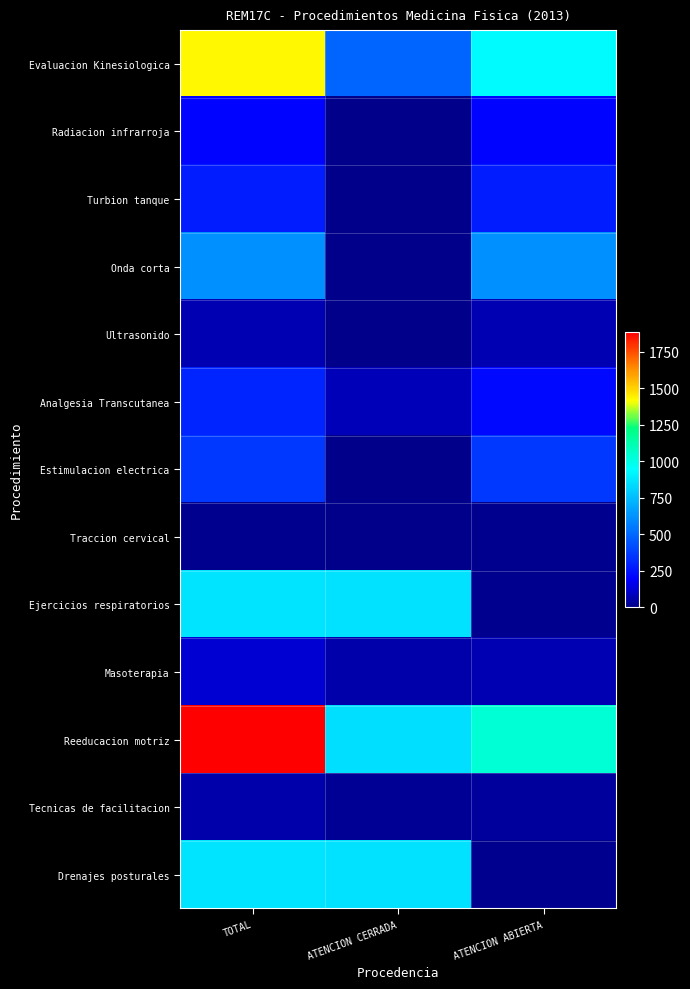

Reading left to right, transcribe all the data shown in this chart.

Evaluacion Kinesiologica: TOTAL=1426	ATENCION CERRADA=494	ATENCION ABIERTA=932
Radiacion infrarroja: TOTAL=206	ATENCION CERRADA=0	ATENCION ABIERTA=206
Turbion tanque: TOTAL=275	ATENCION CERRADA=0	ATENCION ABIERTA=275
Onda corta: TOTAL=616	ATENCION CERRADA=0	ATENCION ABIERTA=616
Ultrasonido: TOTAL=70	ATENCION CERRADA=0	ATENCION ABIERTA=70
Analgesia Transcutanea: TOTAL=300	ATENCION CERRADA=79	ATENCION ABIERTA=221
Estimulacion electrica: TOTAL=357	ATENCION CERRADA=0	ATENCION ABIERTA=357
Traccion cervical: TOTAL=8	ATENCION CERRADA=0	ATENCION ABIERTA=8
Ejercicios respiratorios: TOTAL=867	ATENCION CERRADA=859	ATENCION ABIERTA=8
Masoterapia: TOTAL=125	ATENCION CERRADA=53	ATENCION ABIERTA=72
Reeducacion motriz: TOTAL=1888	ATENCION CERRADA=850	ATENCION ABIERTA=1038
Tecnicas de facilitacion: TOTAL=52	ATENCION CERRADA=16	ATENCION ABIERTA=36
Drenajes posturales: TOTAL=867	ATENCION CERRADA=858	ATENCION ABIERTA=9